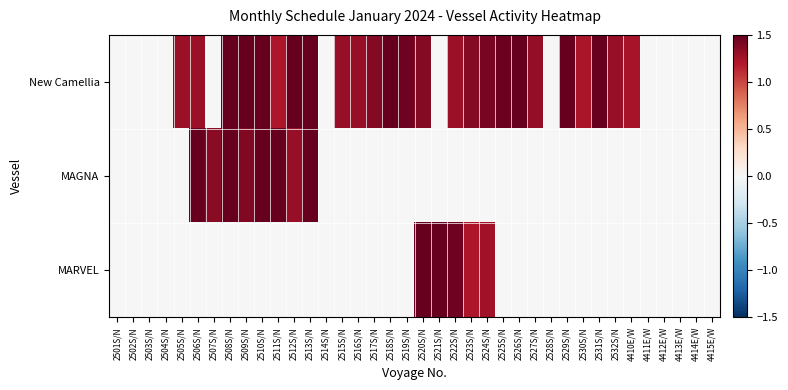

Reading left to right, extract all data points from this chart.

New Camellia: 2501S/N=0.0	2502S/N=0.0	2503S/N=0.0	2504S/N=0.0	2505S/N=1.3	2506S/N=1.3	2507S/N=0.0	2508S/N=1.7	2509S/N=1.6	2510S/N=1.6	2511S/N=1.2	2512S/N=1.8	2513S/N=1.7	2514S/N=0.0	2515S/N=1.3	2516S/N=1.3	2517S/N=1.4	2518S/N=1.5	2519S/N=1.5	2520S/N=1.4	2521S/N=0.0	2522S/N=1.3	2523S/N=1.4	2524S/N=1.4	2525S/N=1.5	2526S/N=1.7	2527S/N=1.3	2528S/N=0.0	2529S/N=1.6	2530S/N=1.2	2531S/N=1.6	2532S/N=1.3	4410E/W=1.2	4411E/W=0.0	4412E/W=0.0	4413E/W=0.0	4414E/W=0.0	4415E/W=0.0
MAGNA: 2501S/N=0.0	2502S/N=0.0	2503S/N=0.0	2504S/N=0.0	2505S/N=0.0	2506S/N=1.7	2507S/N=1.4	2508S/N=1.6	2509S/N=1.4	2510S/N=1.5	2511S/N=1.5	2512S/N=1.3	2513S/N=1.8	2514S/N=0.0	2515S/N=0.0	2516S/N=0.0	2517S/N=0.0	2518S/N=0.0	2519S/N=0.0	2520S/N=0.0	2521S/N=0.0	2522S/N=0.0	2523S/N=0.0	2524S/N=0.0	2525S/N=0.0	2526S/N=0.0	2527S/N=0.0	2528S/N=0.0	2529S/N=0.0	2530S/N=0.0	2531S/N=0.0	2532S/N=0.0	4410E/W=0.0	4411E/W=0.0	4412E/W=0.0	4413E/W=0.0	4414E/W=0.0	4415E/W=0.0
MARVEL: 2501S/N=0.0	2502S/N=0.0	2503S/N=0.0	2504S/N=0.0	2505S/N=0.0	2506S/N=0.0	2507S/N=0.0	2508S/N=0.0	2509S/N=0.0	2510S/N=0.0	2511S/N=0.0	2512S/N=0.0	2513S/N=0.0	2514S/N=0.0	2515S/N=0.0	2516S/N=0.0	2517S/N=0.0	2518S/N=0.0	2519S/N=0.0	2520S/N=1.5	2521S/N=1.5	2522S/N=1.5	2523S/N=1.2	2524S/N=1.3	2525S/N=0.0	2526S/N=0.0	2527S/N=0.0	2528S/N=0.0	2529S/N=0.0	2530S/N=0.0	2531S/N=0.0	2532S/N=0.0	4410E/W=0.0	4411E/W=0.0	4412E/W=0.0	4413E/W=0.0	4414E/W=0.0	4415E/W=0.0